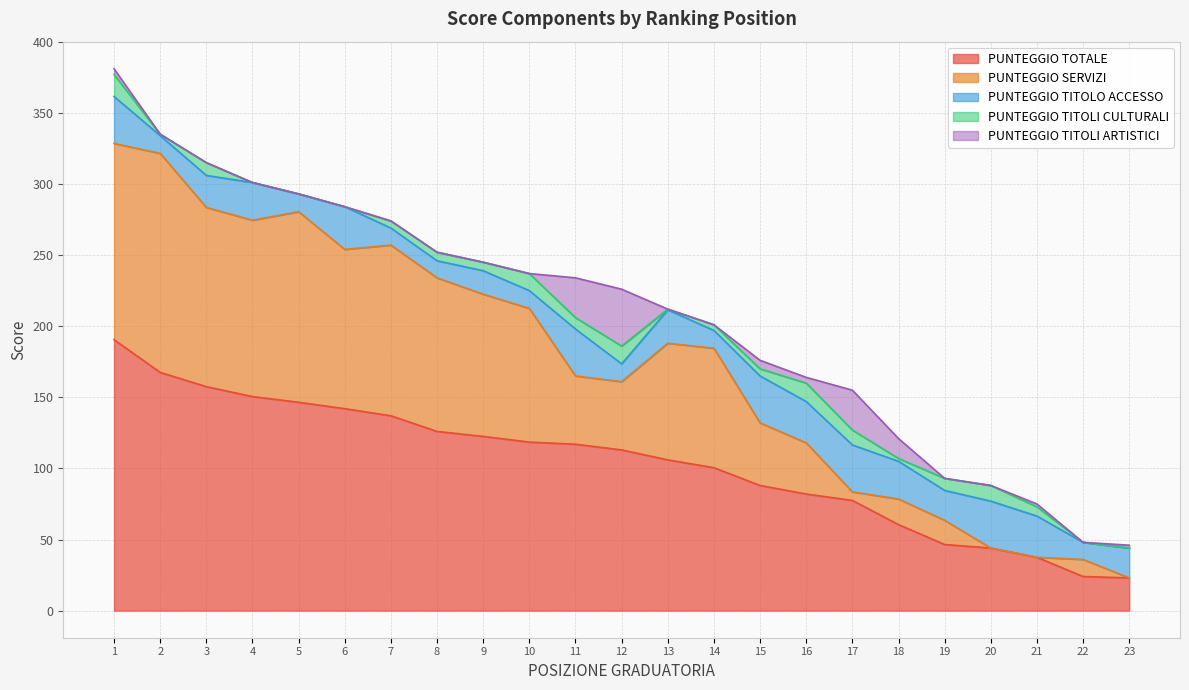

Reading left to right, transcribe all the data shown in this chart.

PUNTEGGIO TOTALE: 1=190.5	2=167.5	3=157.5	4=150.5	5=146.5	6=142.0	7=137.0	8=126.0	9=122.5	10=118.5	11=117.0	12=113.0	13=106.0	14=100.5	15=88.0	16=82.0	17=77.5	18=60.5	19=46.5	20=44.0	21=37.5	22=24.0	23=23.0
PUNTEGGIO SERVIZI: 1=138.0	2=154.0	3=126.0	4=124.0	5=134.0	6=112.0	7=120.0	8=108.0	9=100.0	10=94.0	11=48.0	12=48.0	13=82.0	14=84.0	15=44.0	16=36.0	17=6.0	18=18.0	19=17.0	20=0.0	21=0.0	22=12.0	23=0.0
PUNTEGGIO TITOLO ACCESSO: 1=33.0	2=12.5	3=22.5	4=26.5	5=12.5	6=30.0	7=12.0	8=12.0	9=16.5	10=12.5	11=33.0	12=12.5	13=23.5	14=12.5	15=33.0	16=29.0	17=33.0	18=26.5	19=21.0	20=33.0	21=29.0	22=12.0	23=21.0
PUNTEGGIO TITOLI CULTURALI: 1=15.5	2=1.0	3=9.0	4=0.0	5=0.0	6=0.0	7=5.0	8=6.0	9=6.0	10=12.0	11=8.0	12=12.5	13=0.5	14=4.0	15=5.0	16=13.0	17=10.5	18=2.0	19=8.5	20=11.0	21=6.5	22=0.0	23=0.0
PUNTEGGIO TITOLI ARTISTICI: 1=4.0	2=0.0	3=0.0	4=0.0	5=0.0	6=0.0	7=0.0	8=0.0	9=0.0	10=0.0	11=28.0	12=40.0	13=0.0	14=0.0	15=6.0	16=4.0	17=28.0	18=14.0	19=0.0	20=0.0	21=2.0	22=0.0	23=2.0